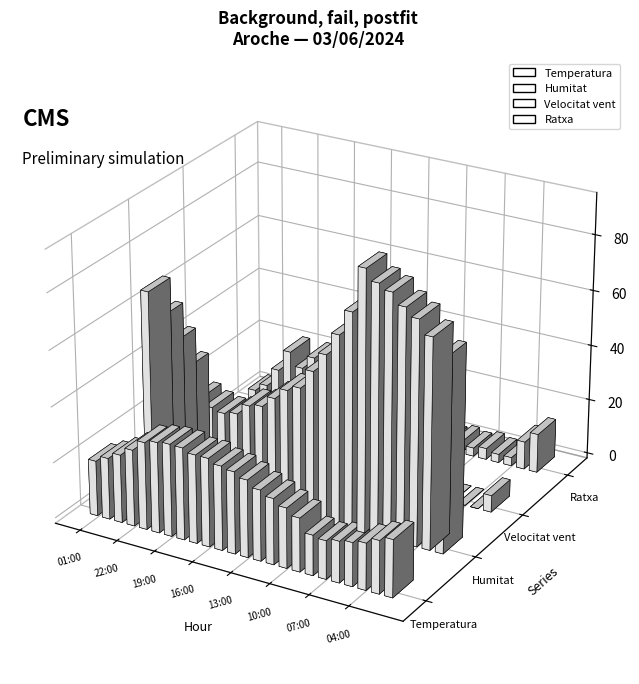

Reading left to right, extract all data points from this chart.

Temperatura: 19.8	22.0	24.4	27.4	31.3	32.5	33.1	33.0	31.7	31.7	30.2	29.4	27.7	25.4	23.6	21.5	19.2	14.4	13.7	14.8	15.6	16.7	18.9	20.5
Humitat: 67.0	59.0	51.0	43.0	33.0	31.0	30.0	31.0	35.0	36.0	40.0	44.0	46.0	53.0	60.0	68.0	77.0	93.0	89.0	87.0	83.0	80.0	75.0	69.0
Velocitat vent: 0.0	0.0	2.0	6.0	9.0	10.0	10.0	9.0	12.0	12.0	12.0	9.0	6.0	8.0	5.0	5.0	0.0	0.0	0.0	2.0	0.0	0.0	0.0	6.0
Ratxa: 4.0	7.0	14.0	22.0	17.0	22.0	22.0	25.0	26.0	20.0	24.0	21.0	15.0	16.0	15.0	8.0	3.0	4.0	3.0	4.0	3.0	3.0	10.0	14.0